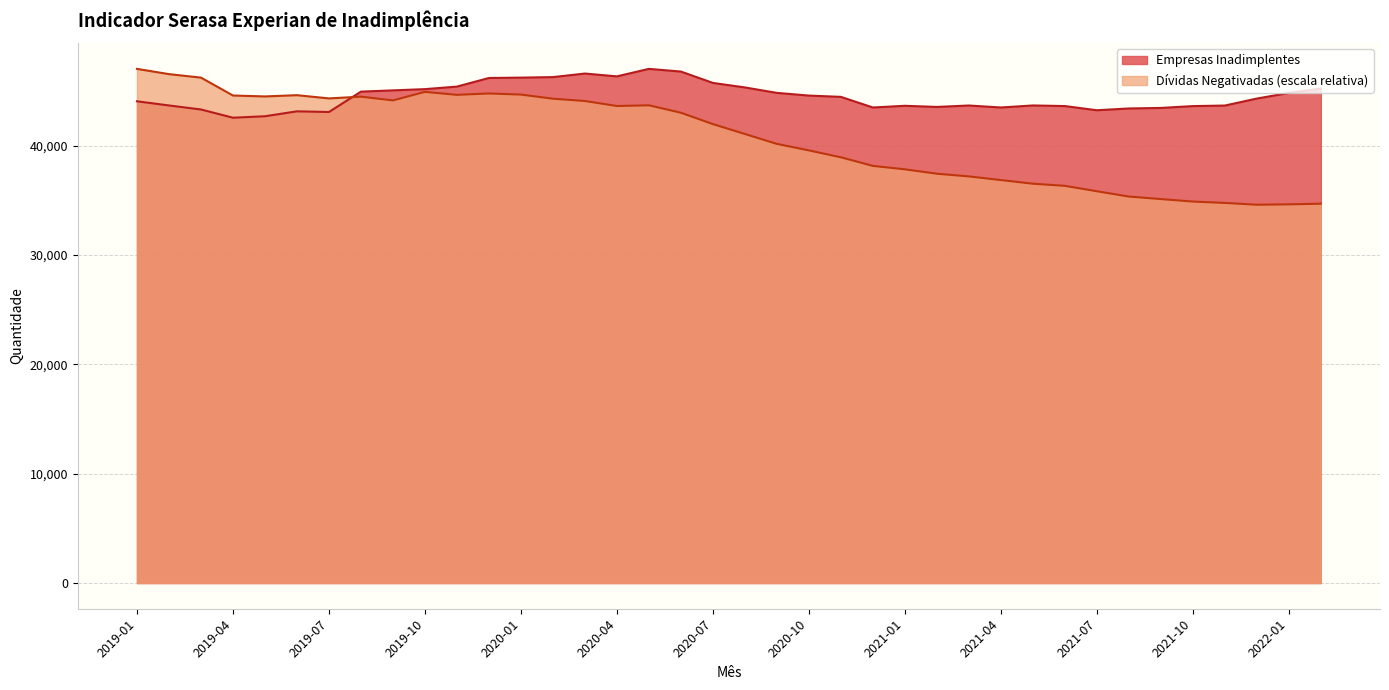

The Empresas Inadimplentes series shows 47011.0 at 2020-05. True or false?

True